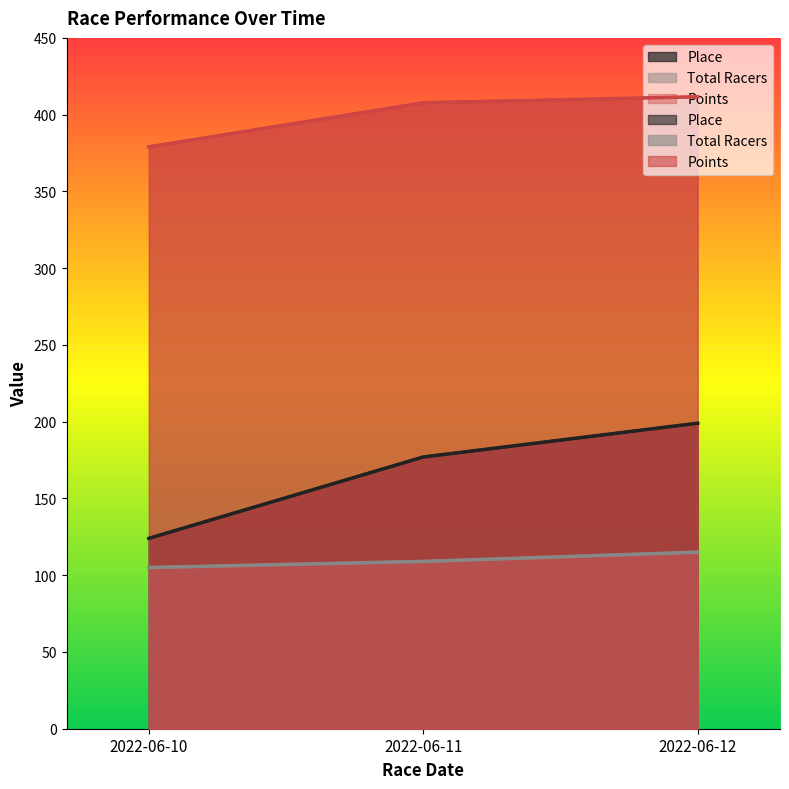

At which label is Place closest to 161?

2022-06-11